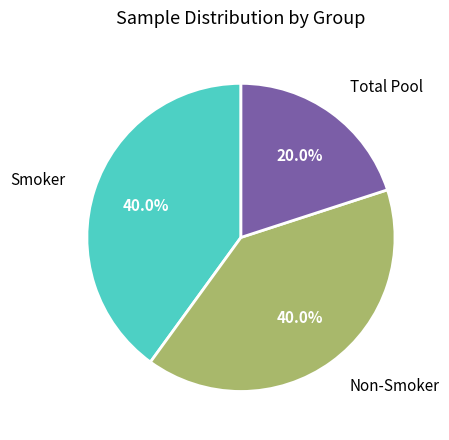

Is there any slice that represents more than half of the pie?

No